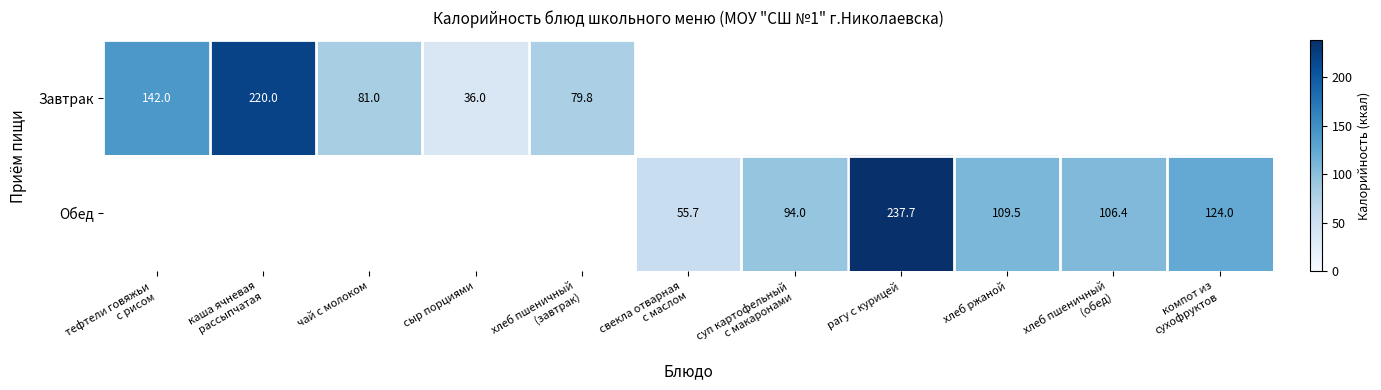

List the series in order of their overall mean, highest first.

Обед, Завтрак